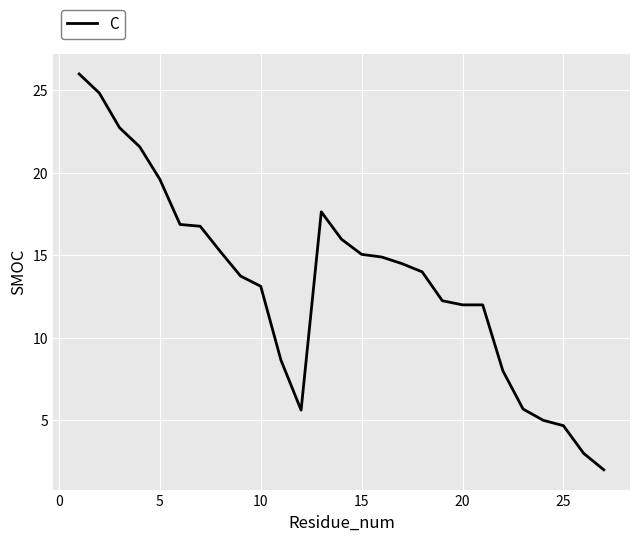

What is the greatest value displayed?

26.0